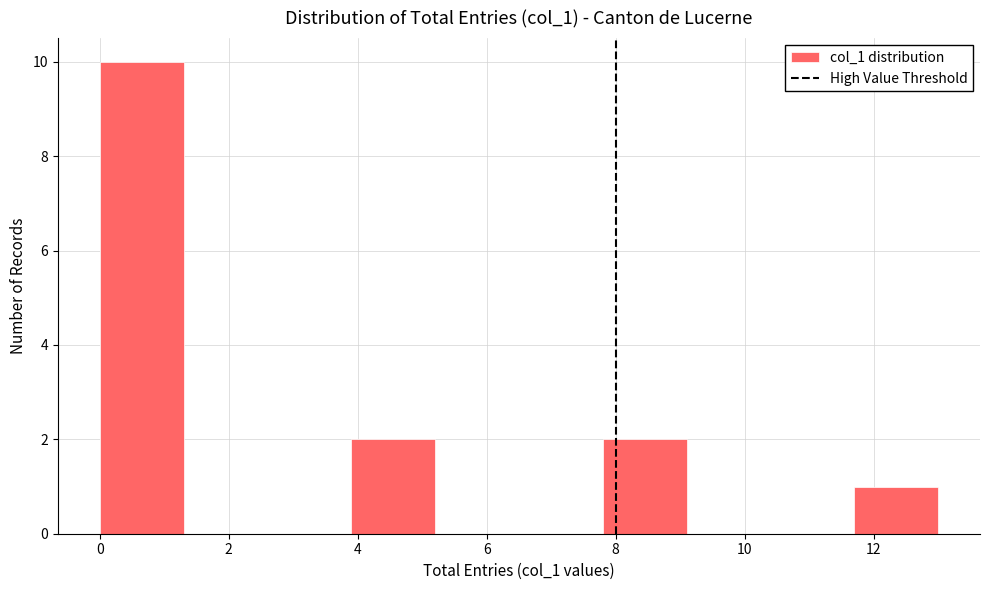

How tall is the bar that spans 3.9 to 5.2 on the x-axis? Neither the bar edges nor the heights are printed on the chart, so give them approximately, as read against the axes.

2